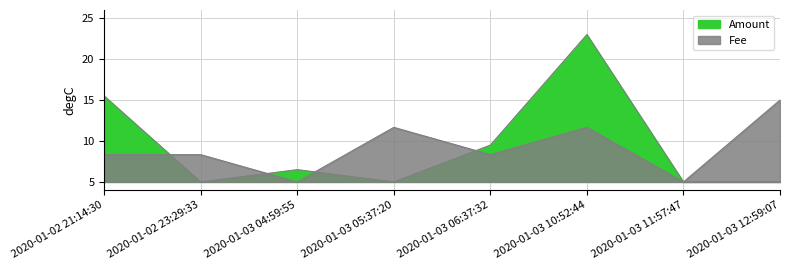

What is the difference between the second highest and second lowest values in the Fee series?

6.7